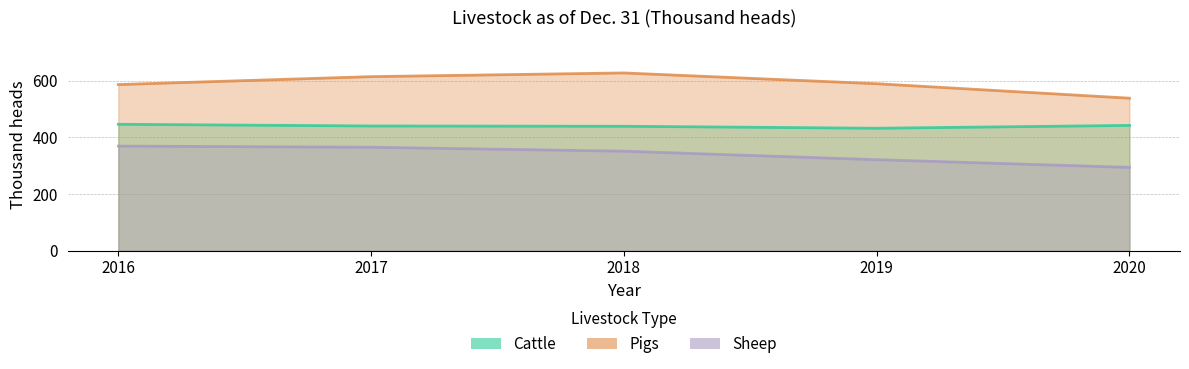

True or false: Cattle has a value of 281 at 2020.

False